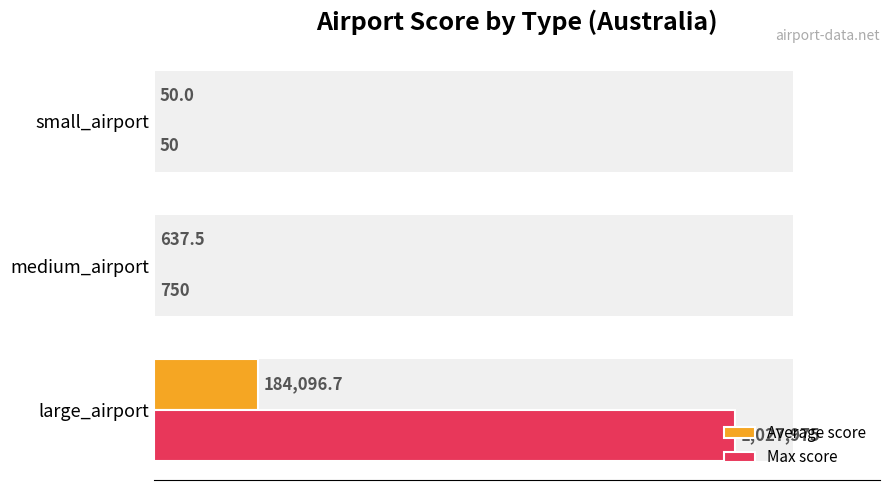

Which series has the widest spread of values?

Max score